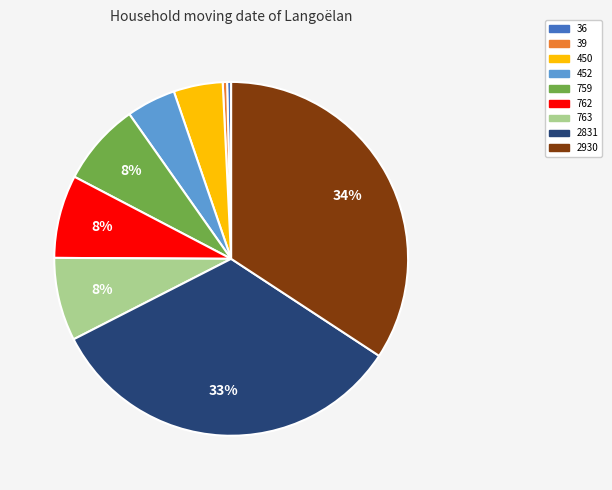

Which category has the biggest portion of the pie?

2930